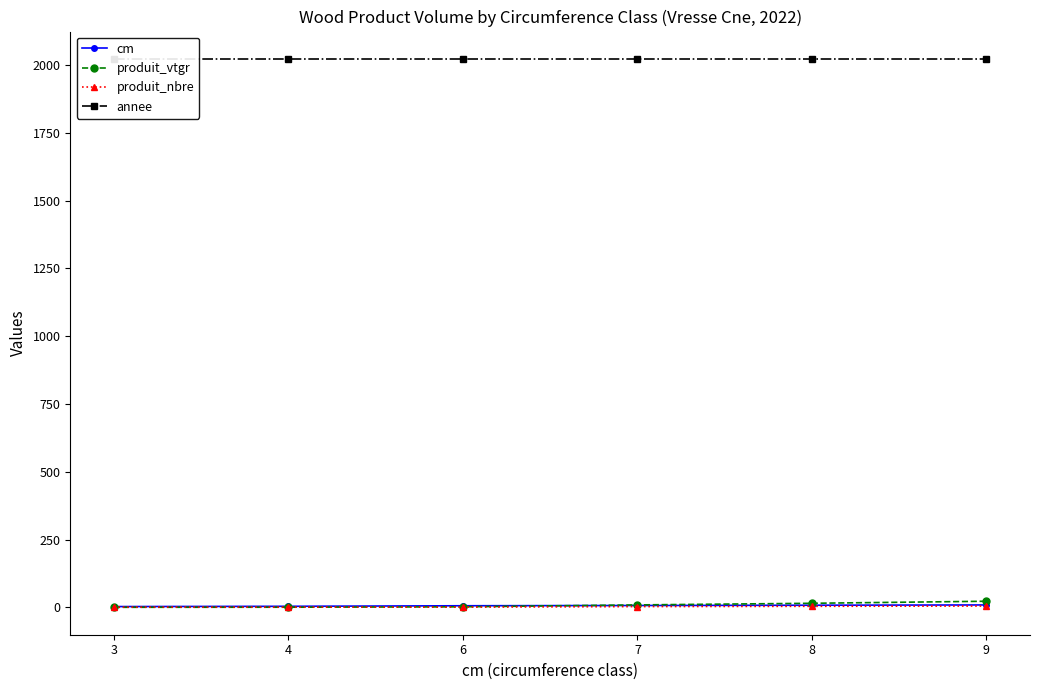

At which category is the sum across all series the highest?

9